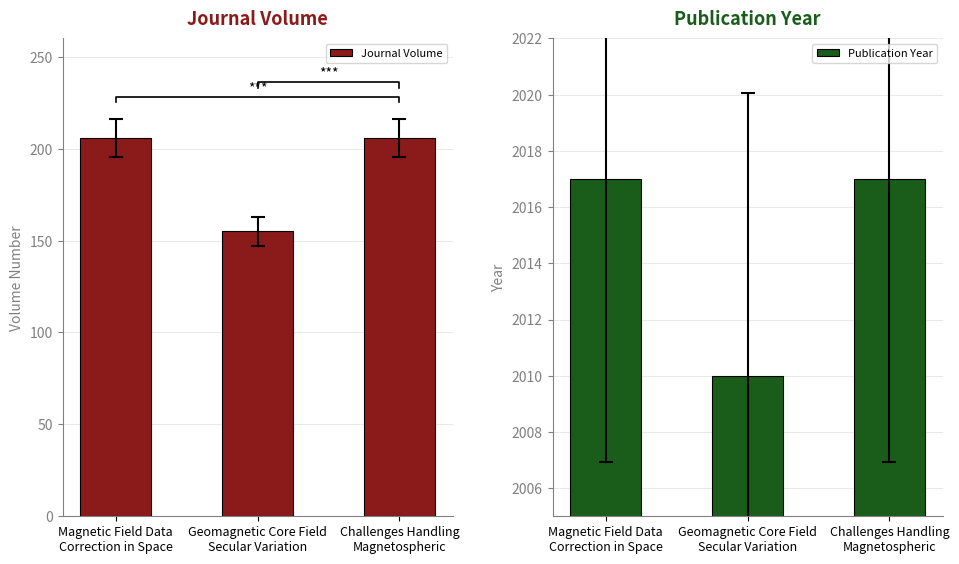

What is the average value of the Journal Volume series?

189